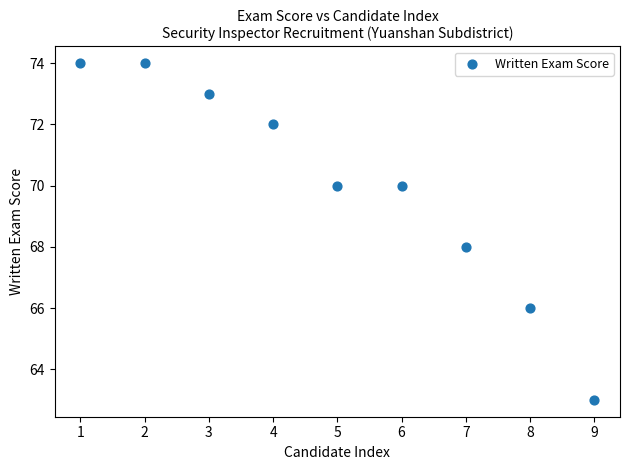

What is the average X value?

5